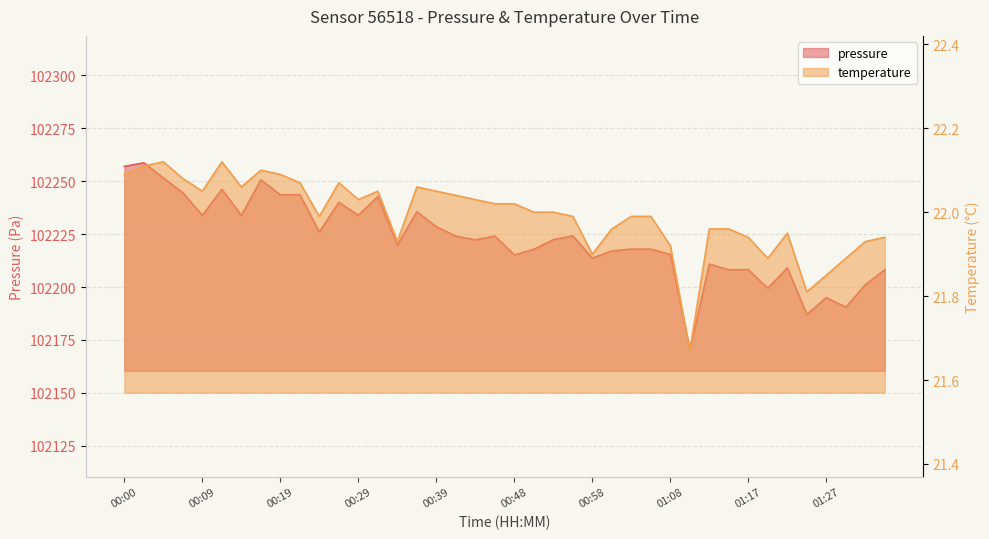

Count the number of data series in this chart.

2